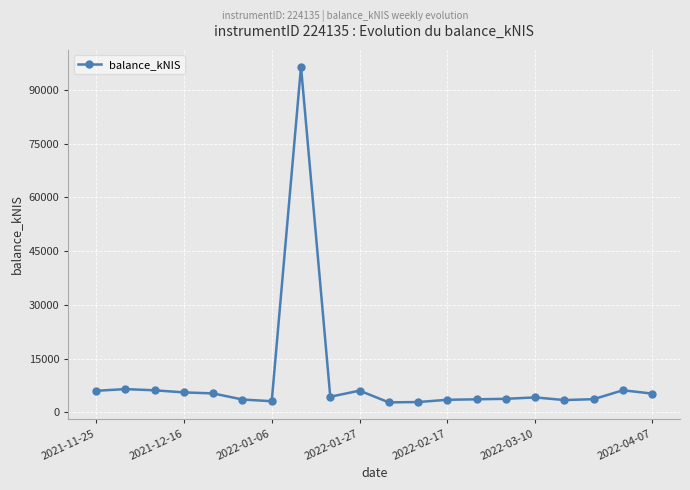

What is the average value?

9118.2